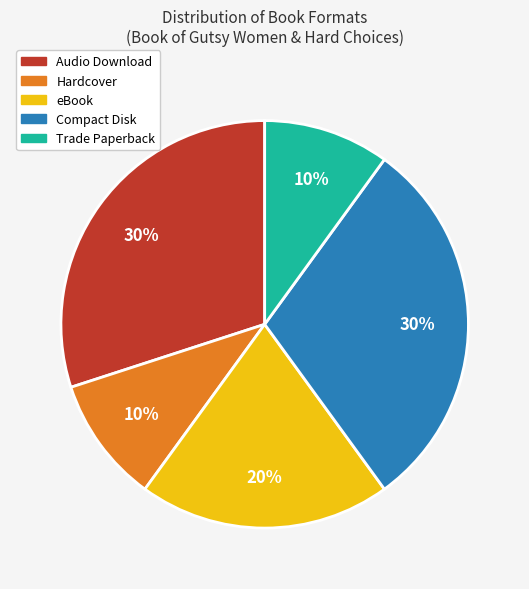

To the nearest percent, what portion does Trade Paperback represent?

10%